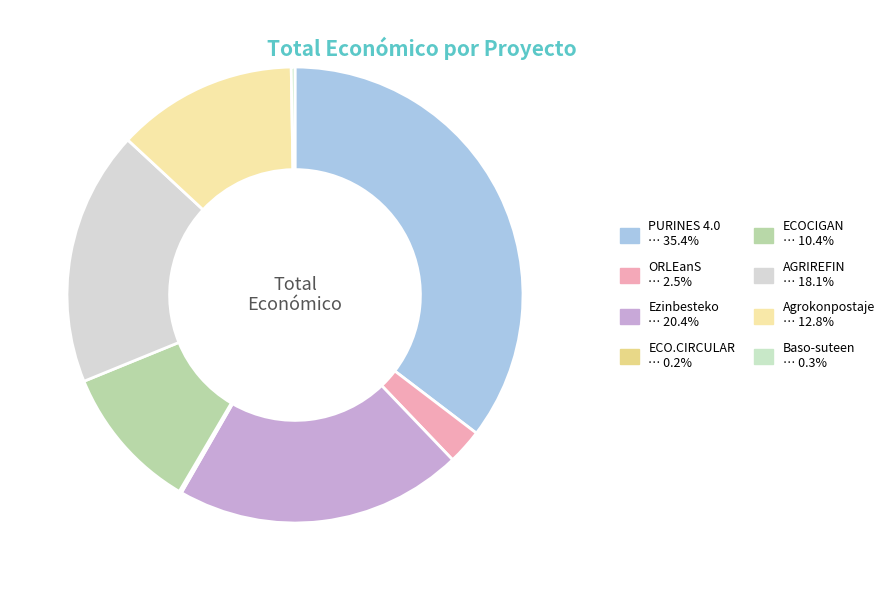

Is it true that ORLEanS is 1% of the pie?

False